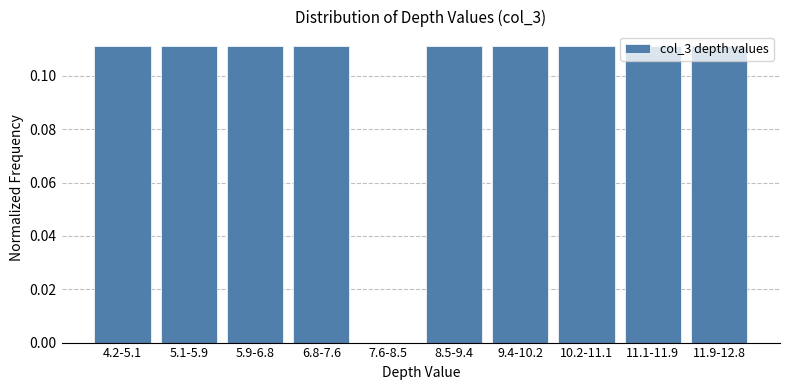

The value at 7.6-8.5 is 0.0. True or false?

True